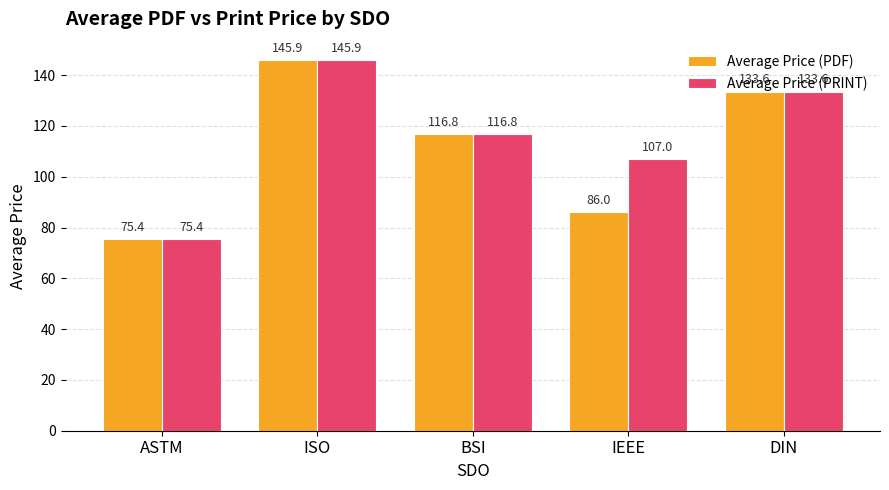

What is the value of the Average Price (PRINT) bar at the 3rd from the left?

116.8